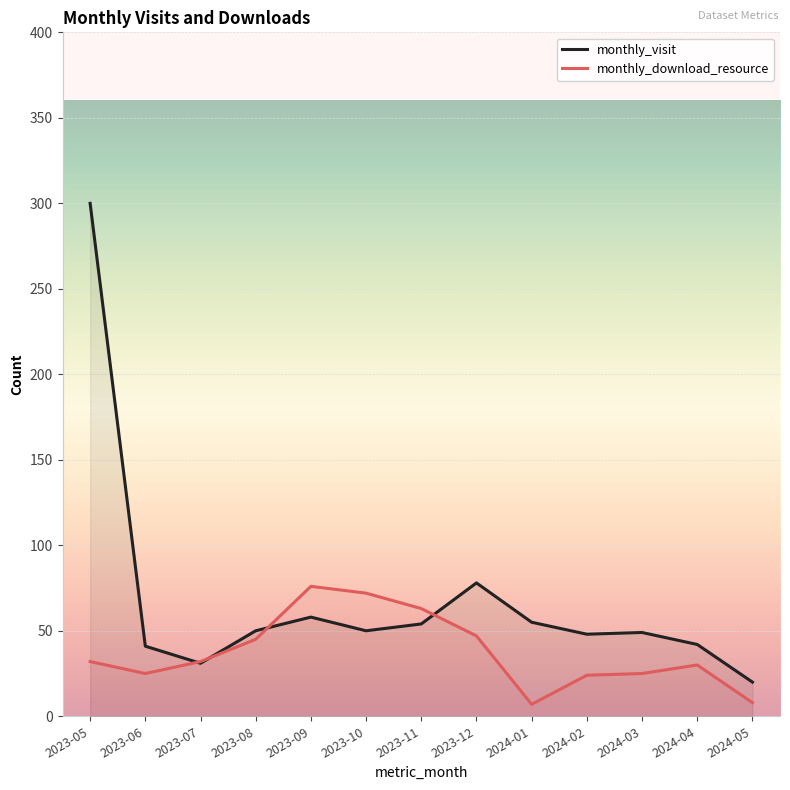

How many categories are shown in the chart?

13